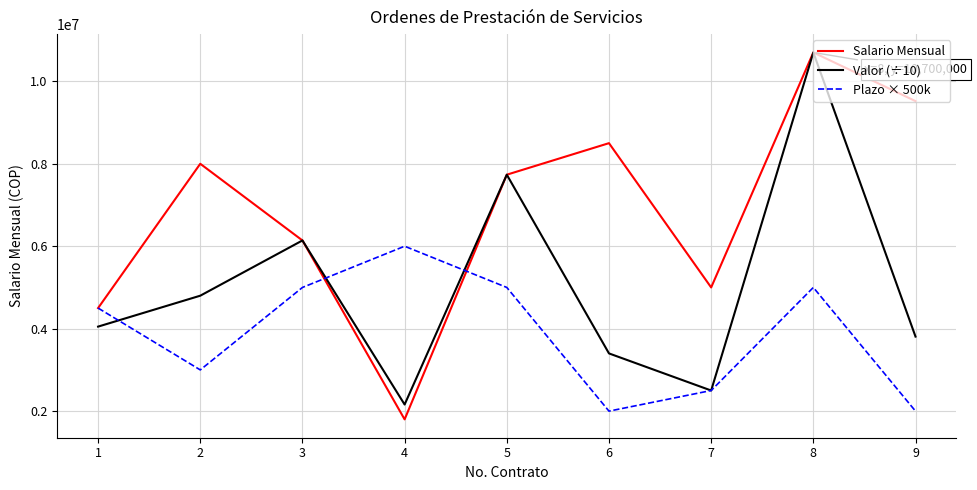

Is the value of Valor (÷10) at 7 greater than the value of Plazo × 500k at 5?

No